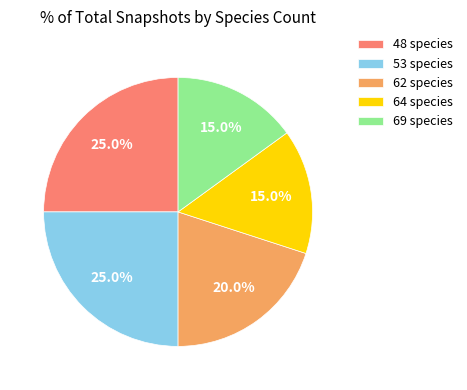

Is there any slice that represents more than half of the pie?

No